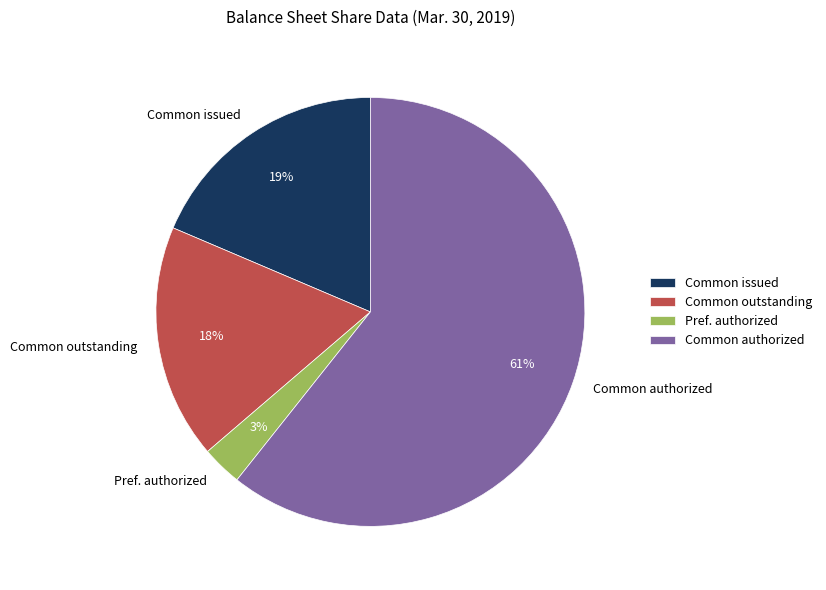

The Pref. authorized slice represents 3% of the pie. True or false?

True